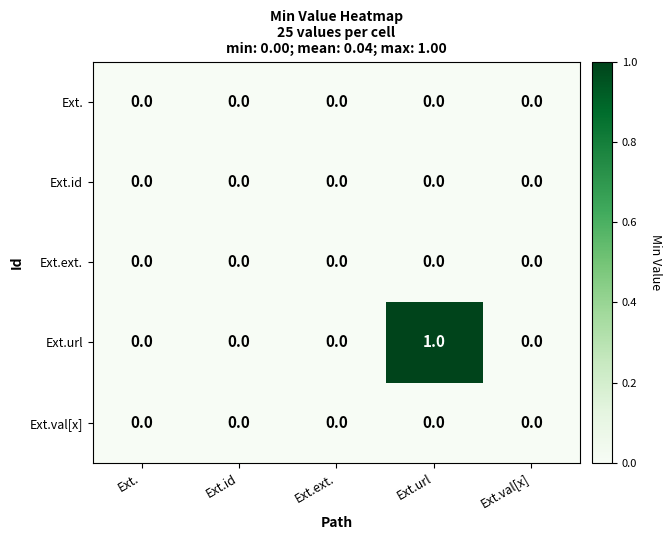

At which category is the sum across all series the highest?

Ext.url